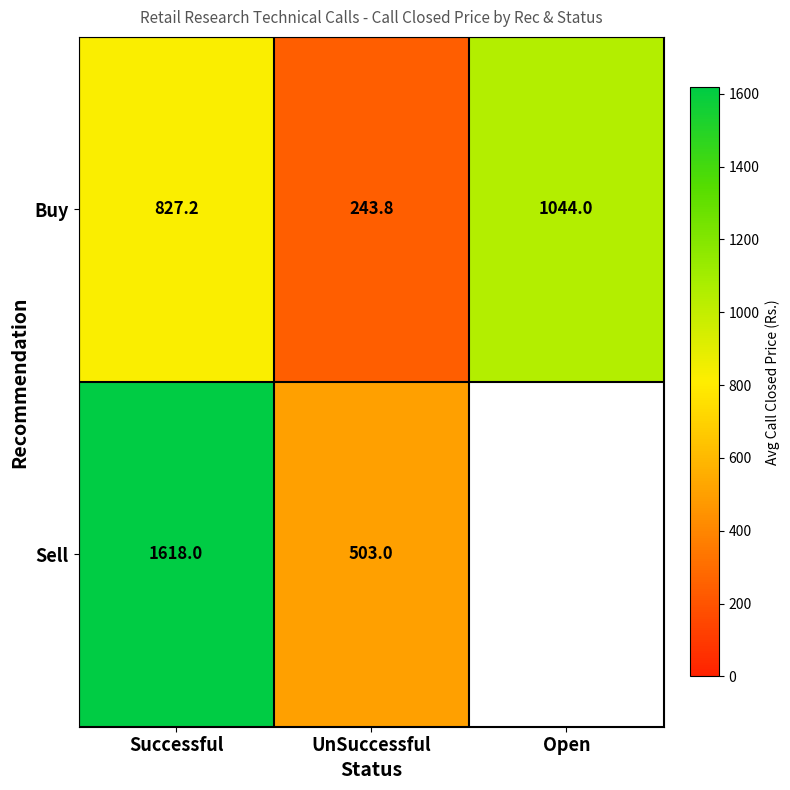

At which category does the chart reach its peak across all series?

Successful